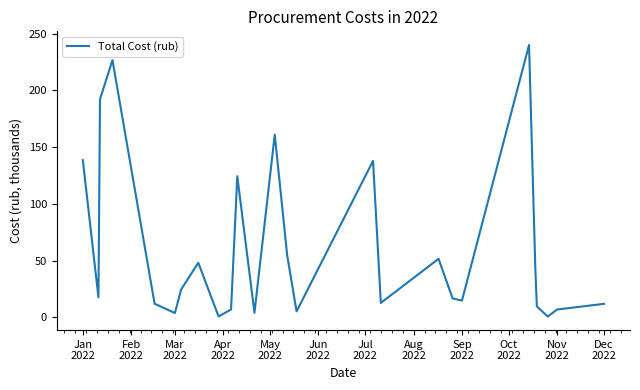

What is the greatest value displayed?

240.1